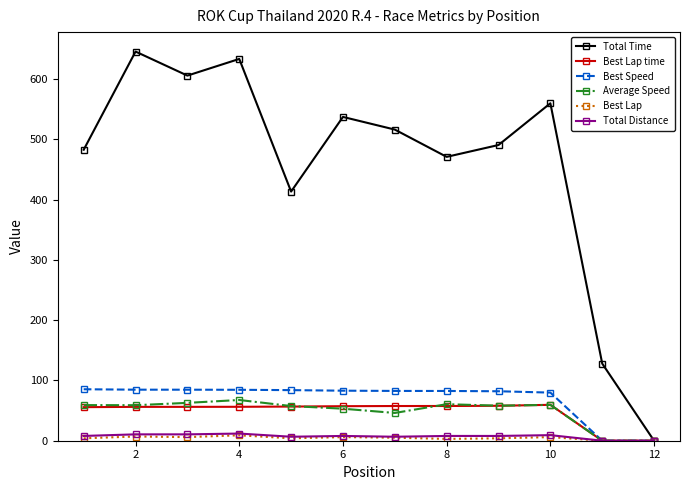

True or false: Best Lap time has more than 0 points higher than both neighbors.

True